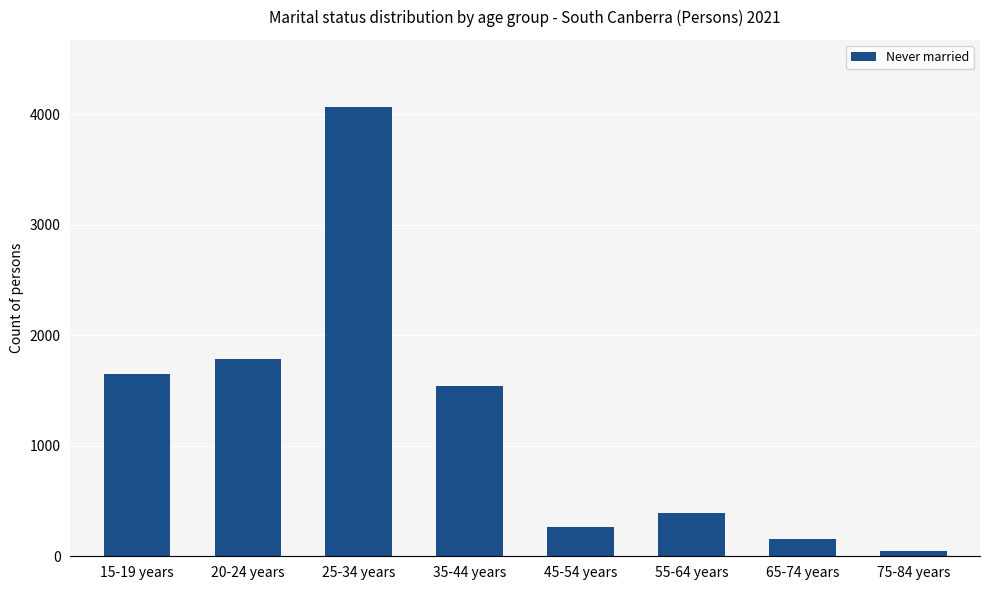

How many data points are less than 1544?

4